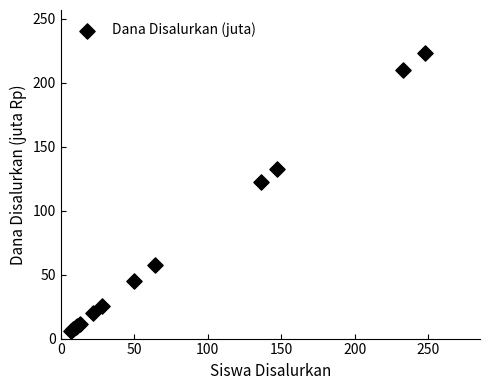

What Y value in the scatter plot is closest to 114?

122.4